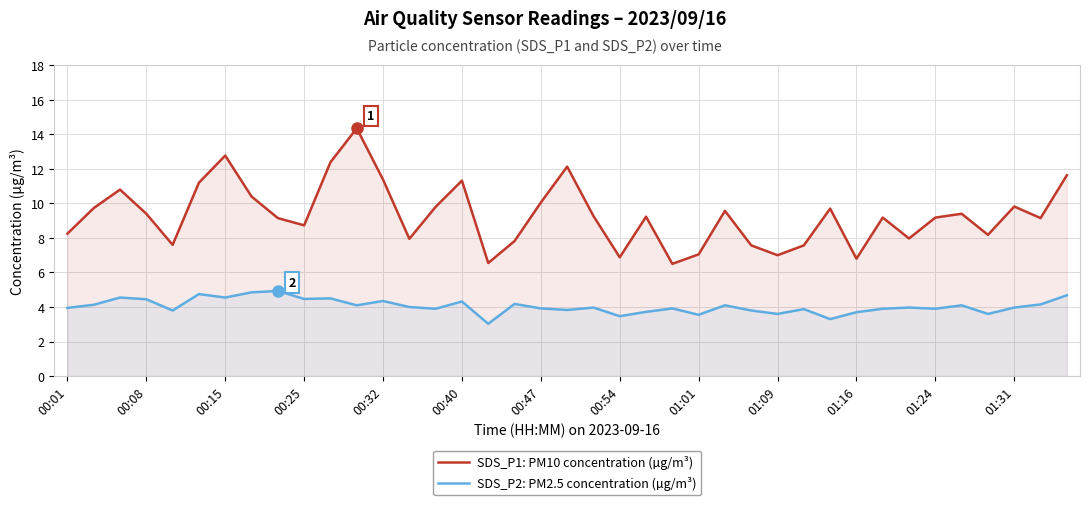

How many distinct data groups are displayed?

2